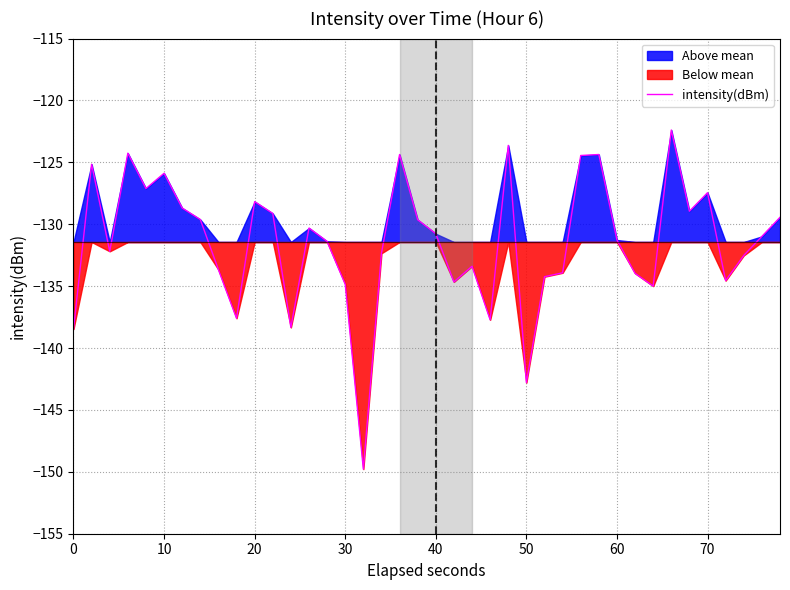

Is it true that intensity(dBm) equals -130.8 at 40?

True